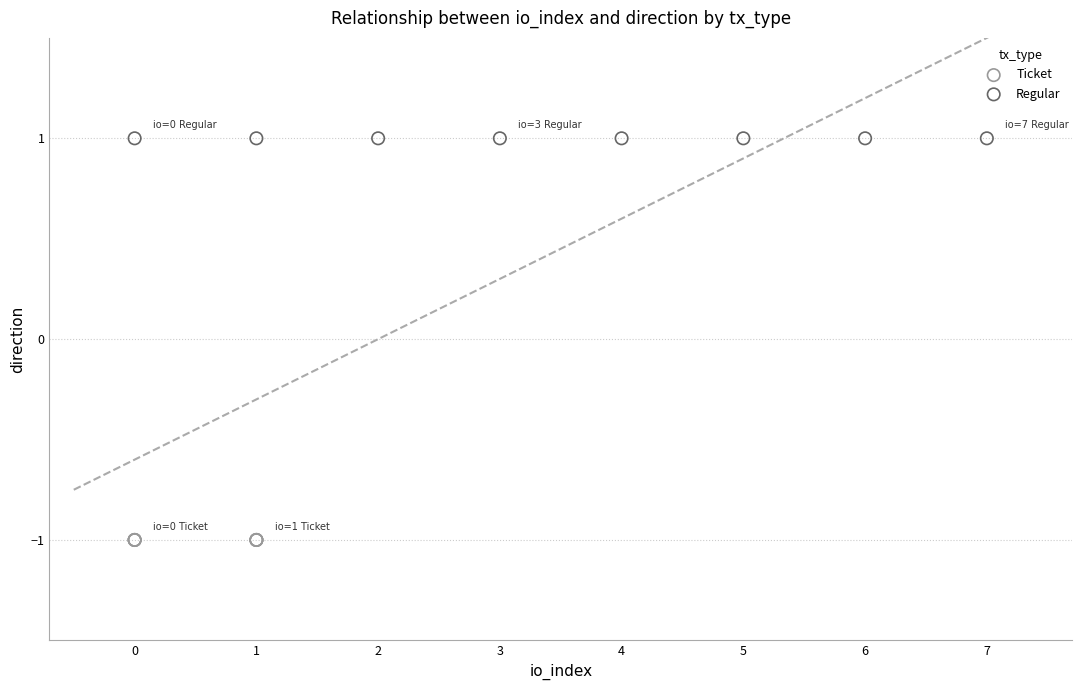

Which series contains the lowest Y value?

Ticket